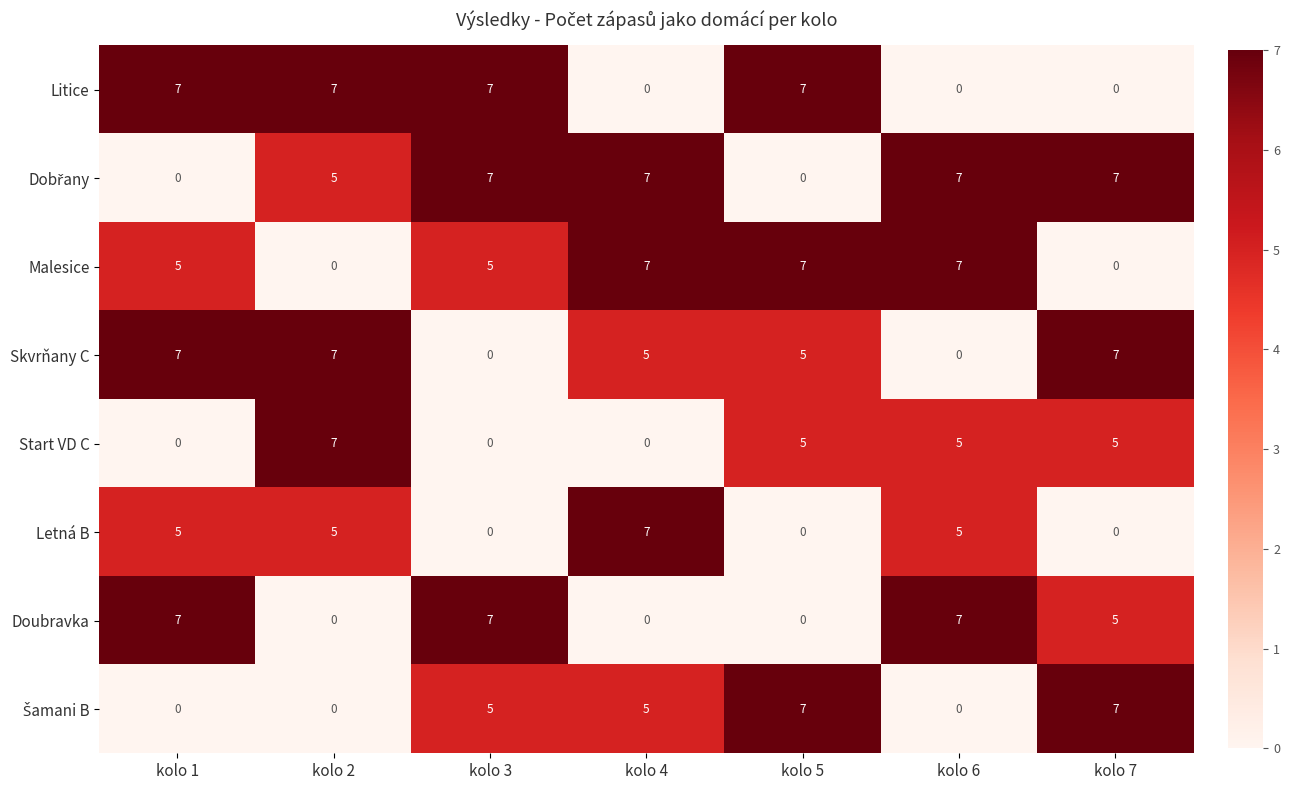

The Skvrňany C series shows -4 at kolo 3. True or false?

False